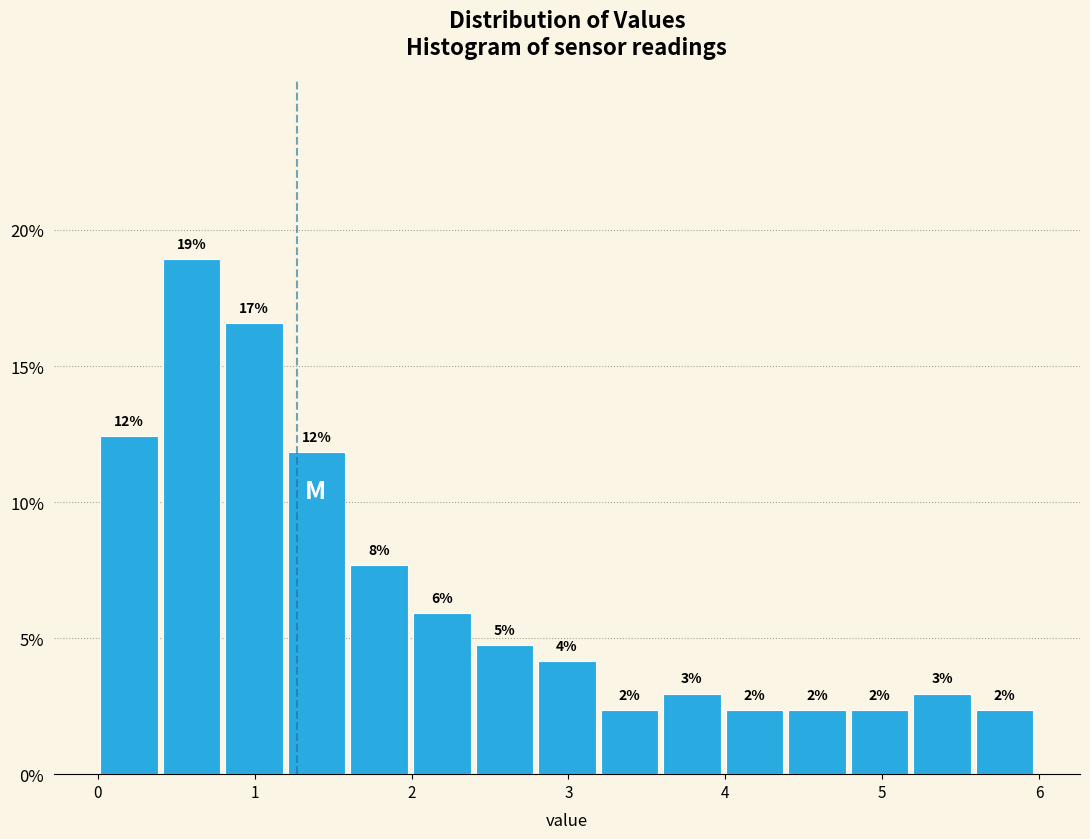

Around what value on the x-axis is the tallest bar? Give the approximate position of its centre, as read against the axis.

0.6